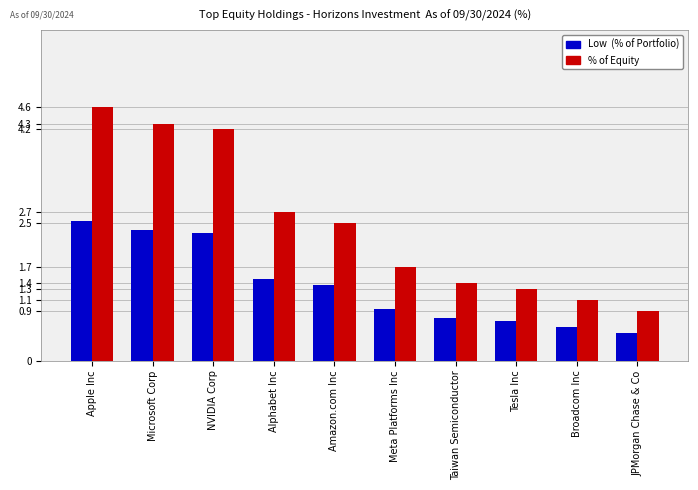

Reading left to right, transcribe all the data shown in this chart.

Low (% of Portfolio): 2.5	2.4	2.3	1.5	1.4	0.9	0.8	0.7	0.6	0.5
% of Equity: 4.6	4.3	4.2	2.7	2.5	1.7	1.4	1.3	1.1	0.9